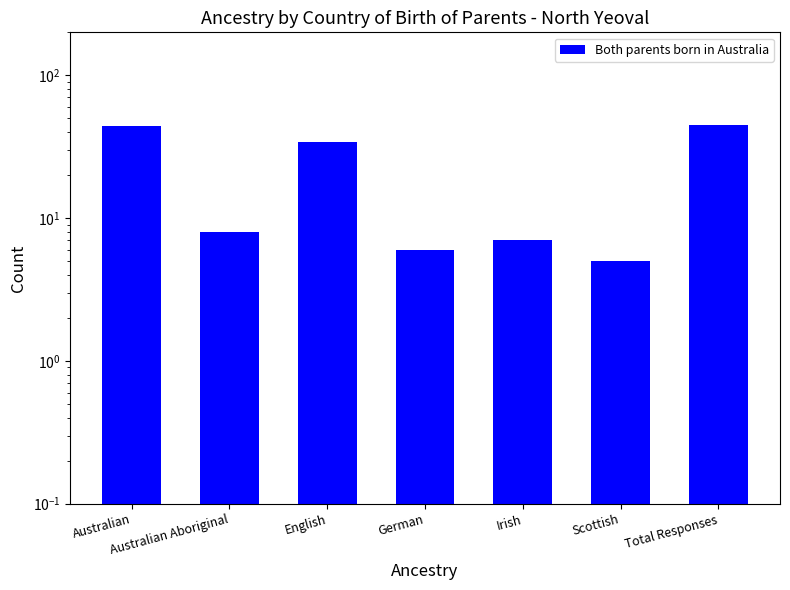

Between Irish and Scottish, which is larger?

Irish